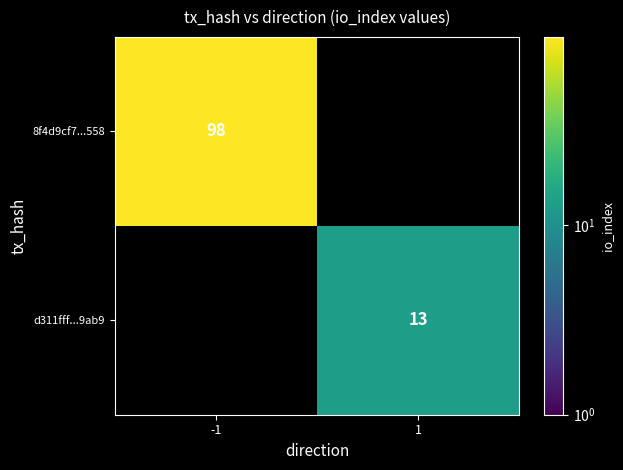

The value of 8f4d9cf7...558 at -1 is 60. True or false?

False